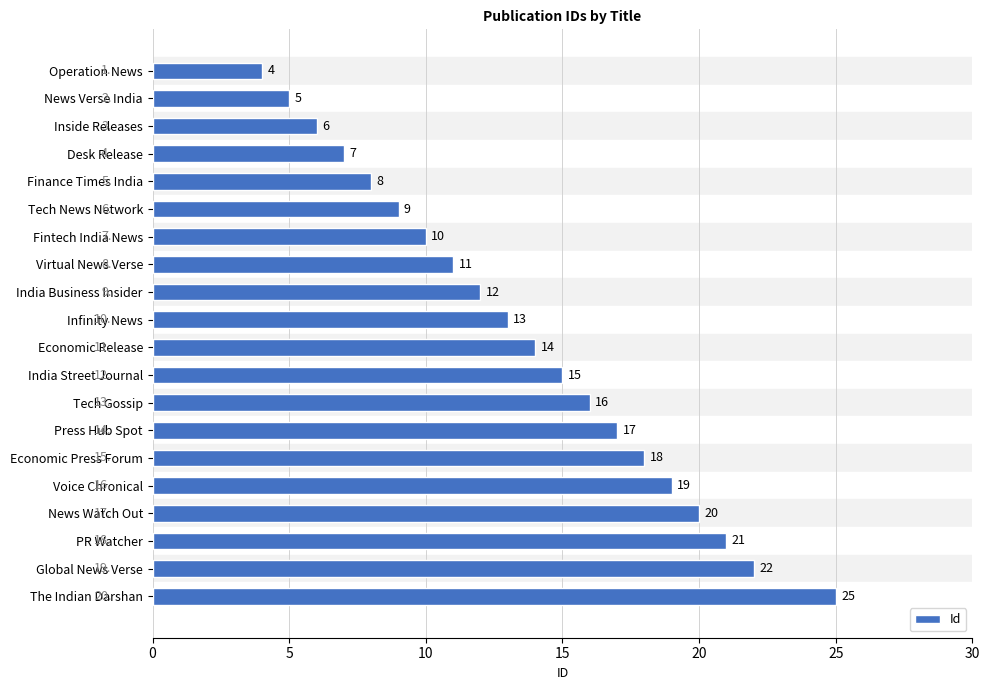

Reading bottom to top, transcribe all the data shown in this chart.

The Indian Darshan=25	Global News Verse=22	PR Watcher=21	News Watch Out=20	Voice Chronical=19	Economic Press Forum=18	Press Hub Spot=17	Tech Gossip=16	India Street Journal=15	Economic Release=14	Infinity News=13	India Business Insider=12	Virtual News Verse=11	Fintech India News=10	Tech News Network=9	Finance Times India=8	Desk Release=7	Inside Releases=6	News Verse India=5	Operation News=4